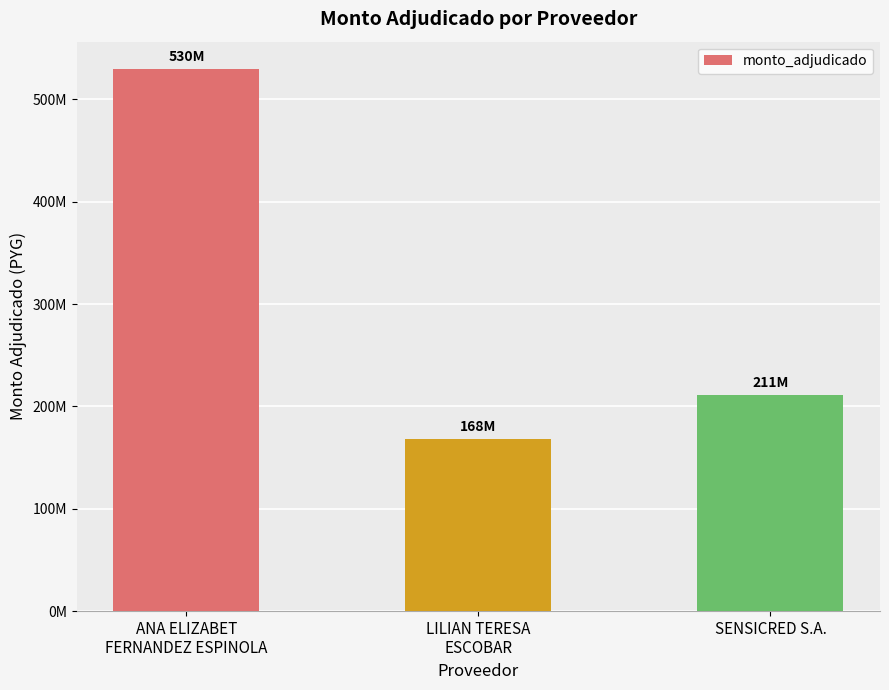

Reading left to right, list all the values displayed in this chart.

530000000	168000000	211000000